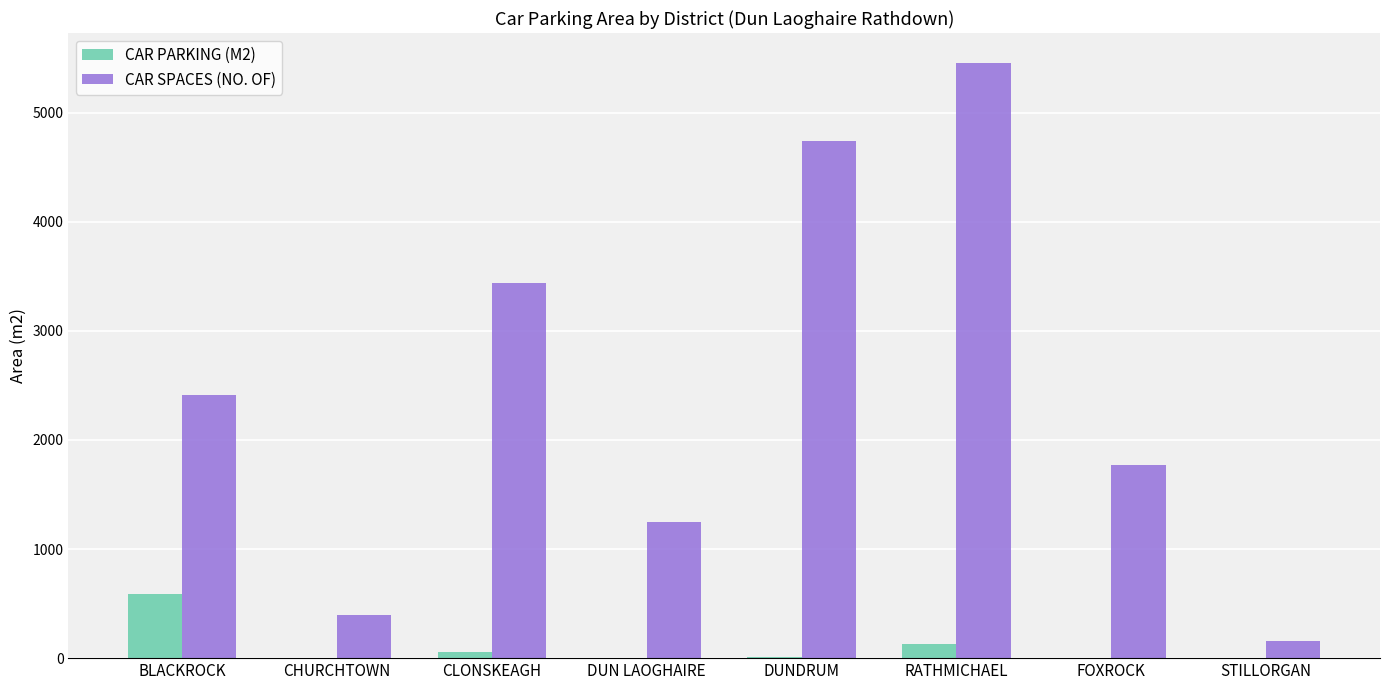

The CAR PARKING (M2) series shows 134.0 at RATHMICHAEL. True or false?

True